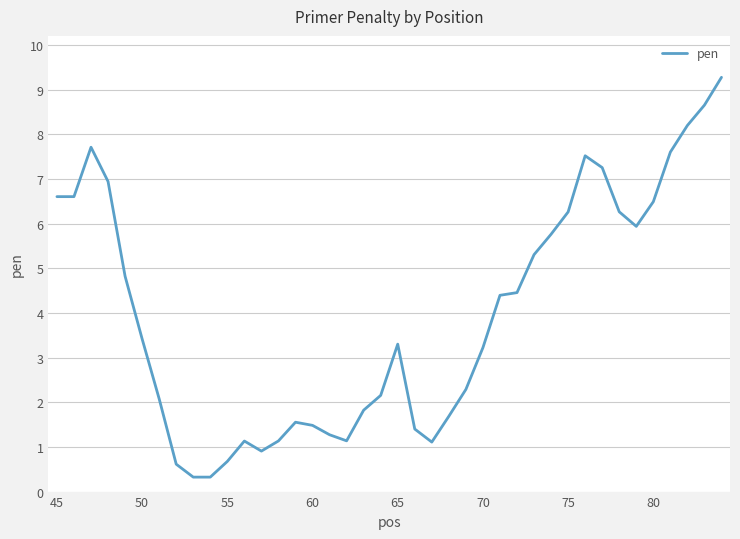

What is the smallest value displayed?

0.3